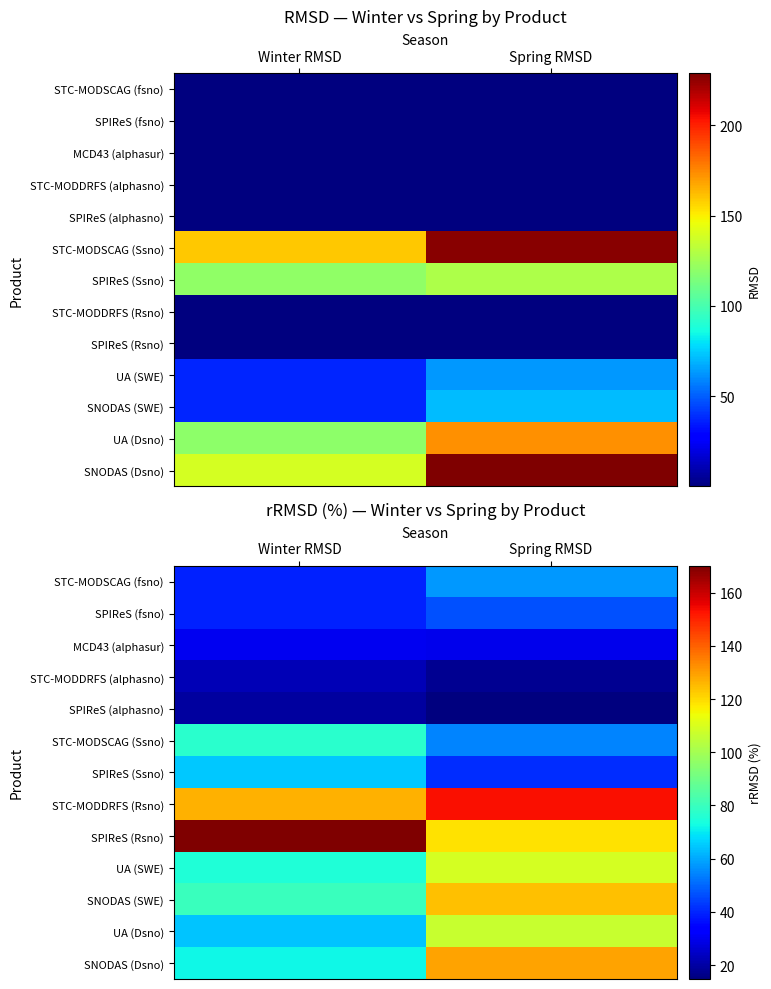

What is the difference between the STC-MODSCAG (Ssno) values at Winter RMSD and Spring RMSD?

22.5